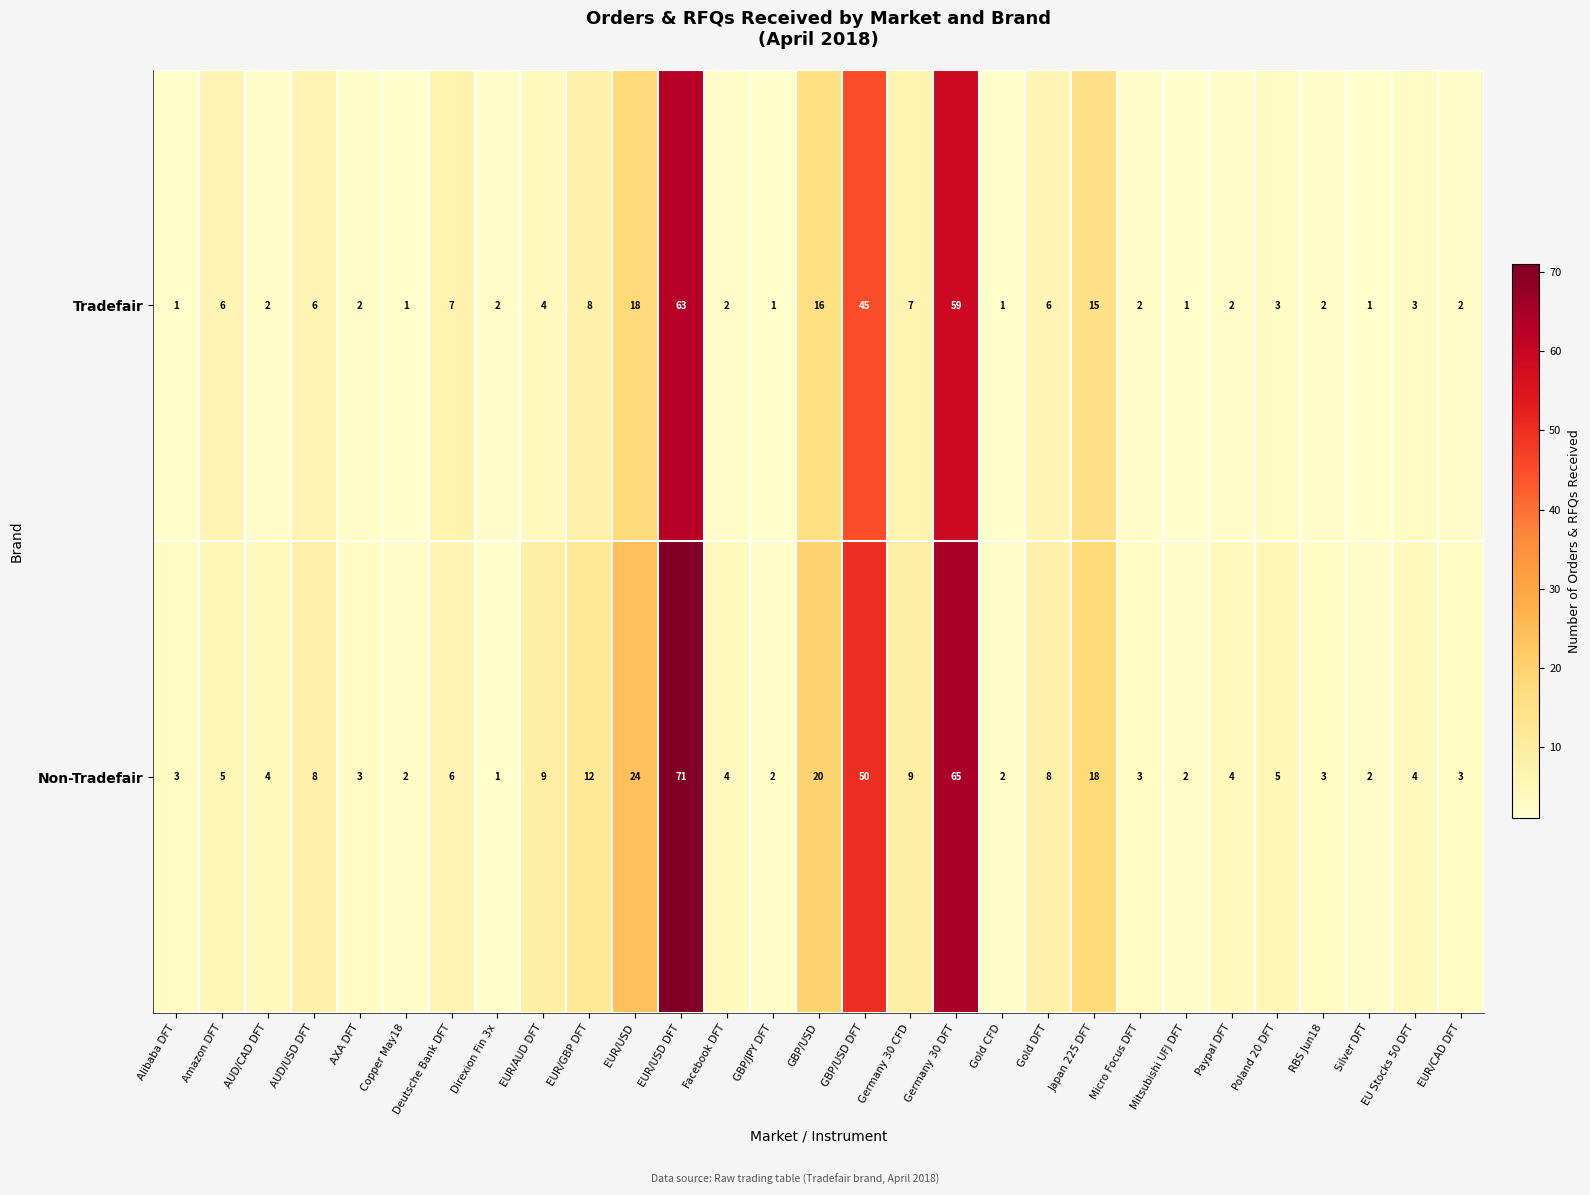

Which series changed the most between AXA DFT and Deutsche Bank DFT?

Tradefair